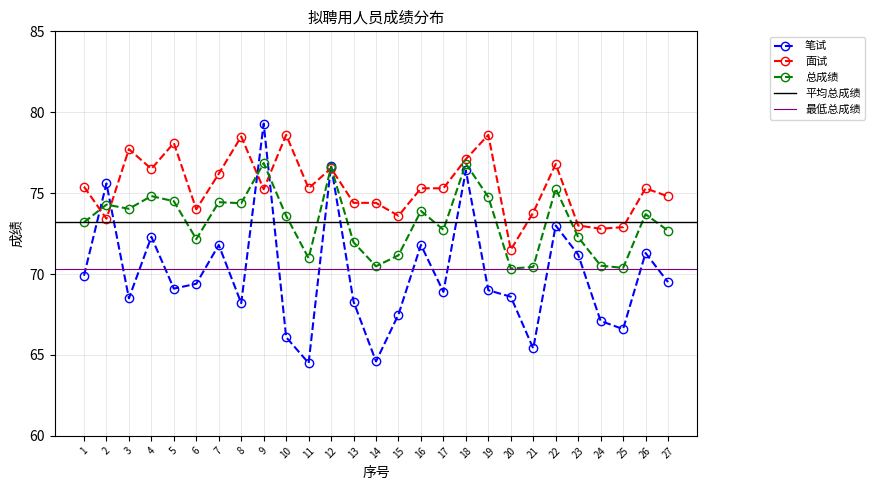

What is the value of the 面试 point at the 19th from the left?

78.6